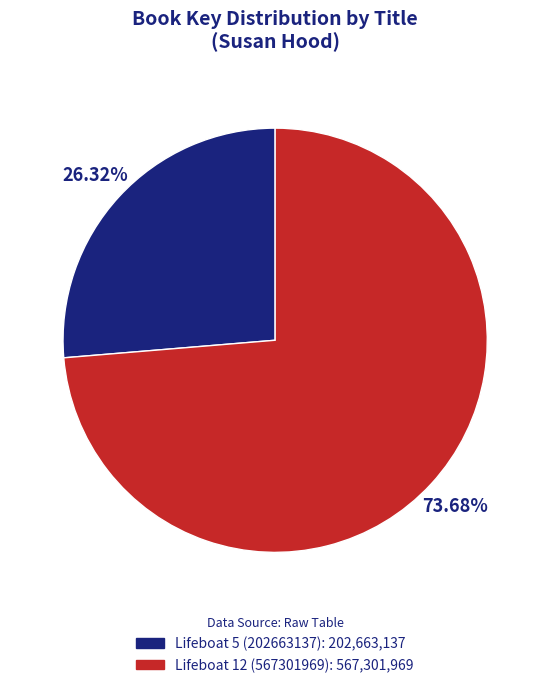

Which slice is the largest?

Lifeboat 12 (567301969)